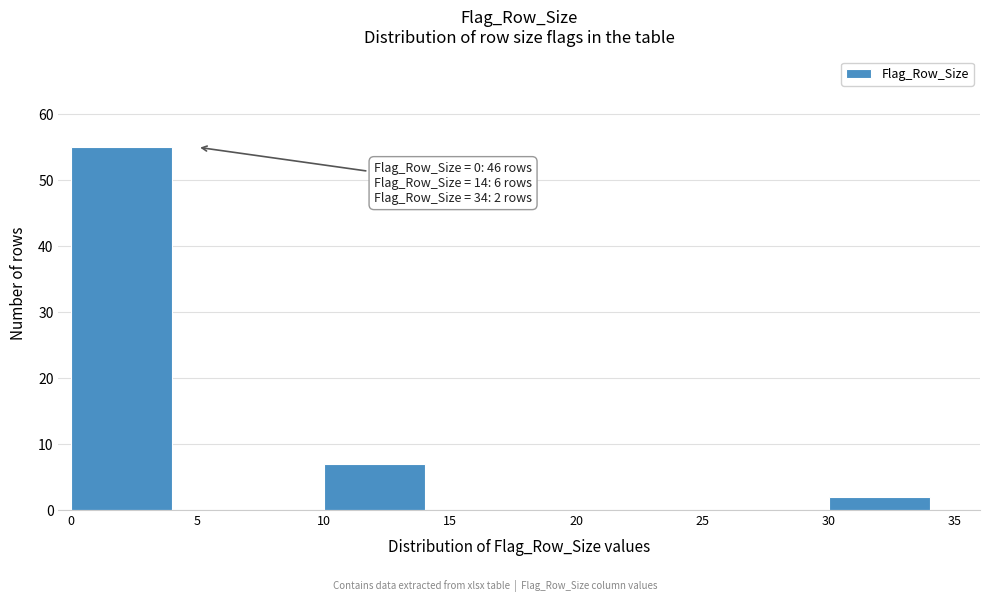

Reading left to right, list all the values displayed in this chart.

0=55	5=0	10=7	15=0	20=0	25=0	30=2